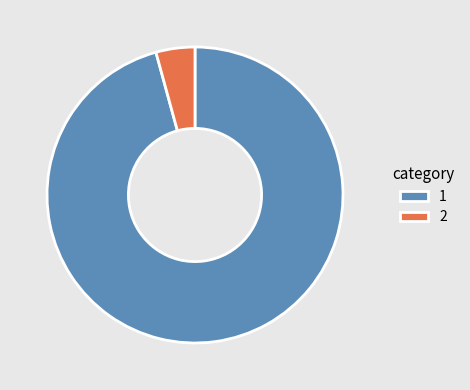

Rank the categories by value from highest to lowest.

1, 2